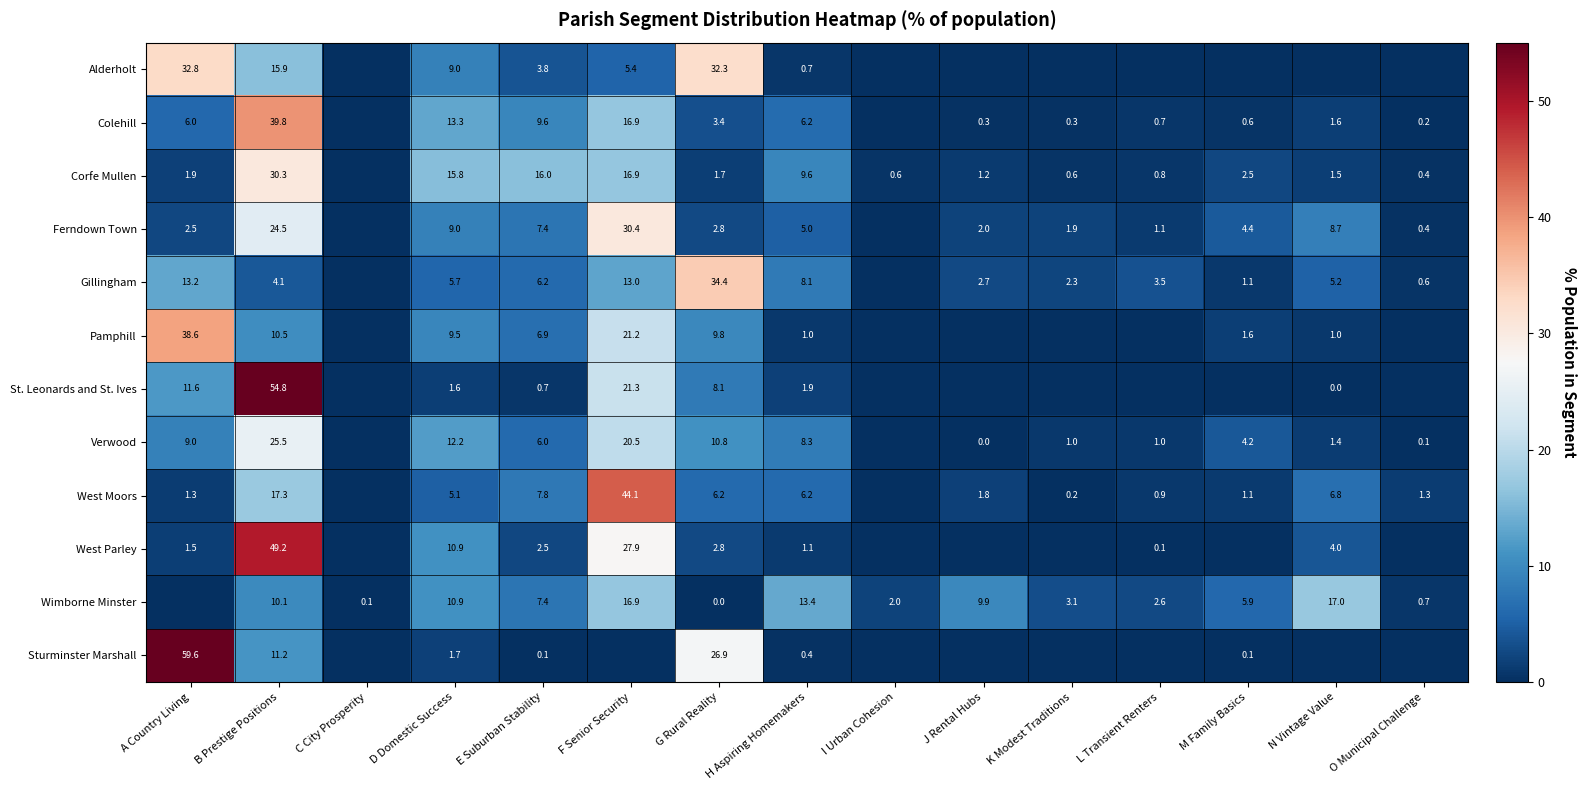

How many distinct data groups are displayed?

12